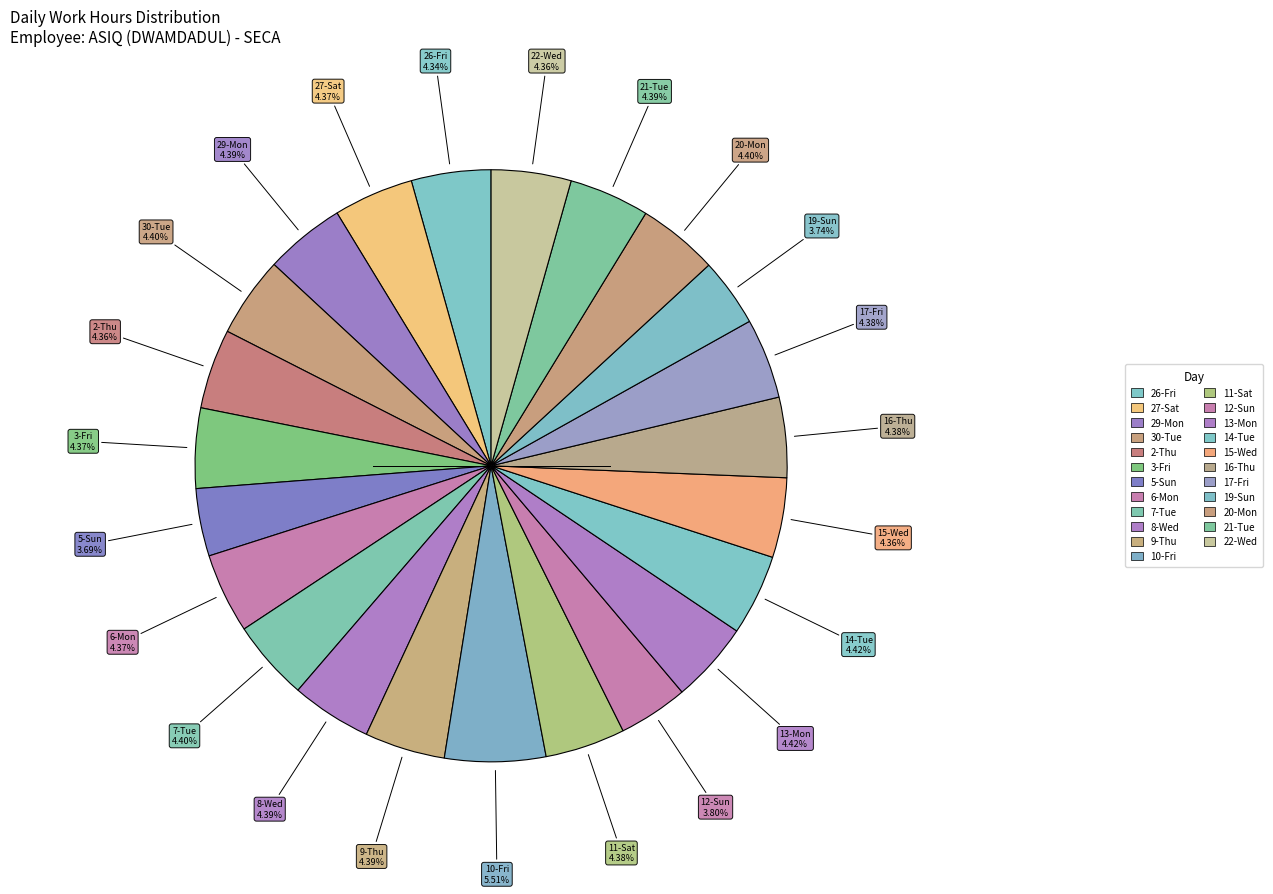

Combined, what portion of the pie is 20-Mon and 2-Thu?

8.8%